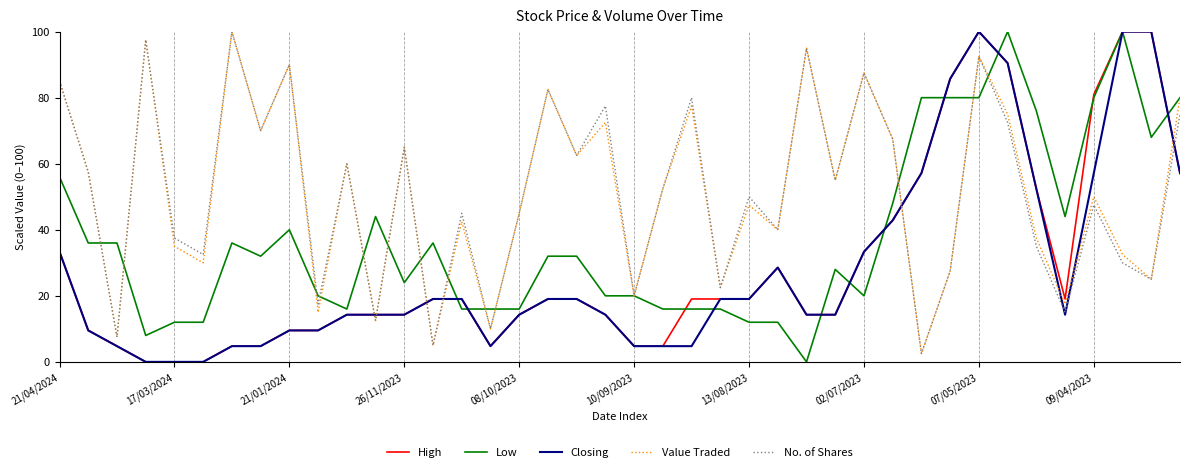

How many interior local peaks does the No. of Shares series have?

14